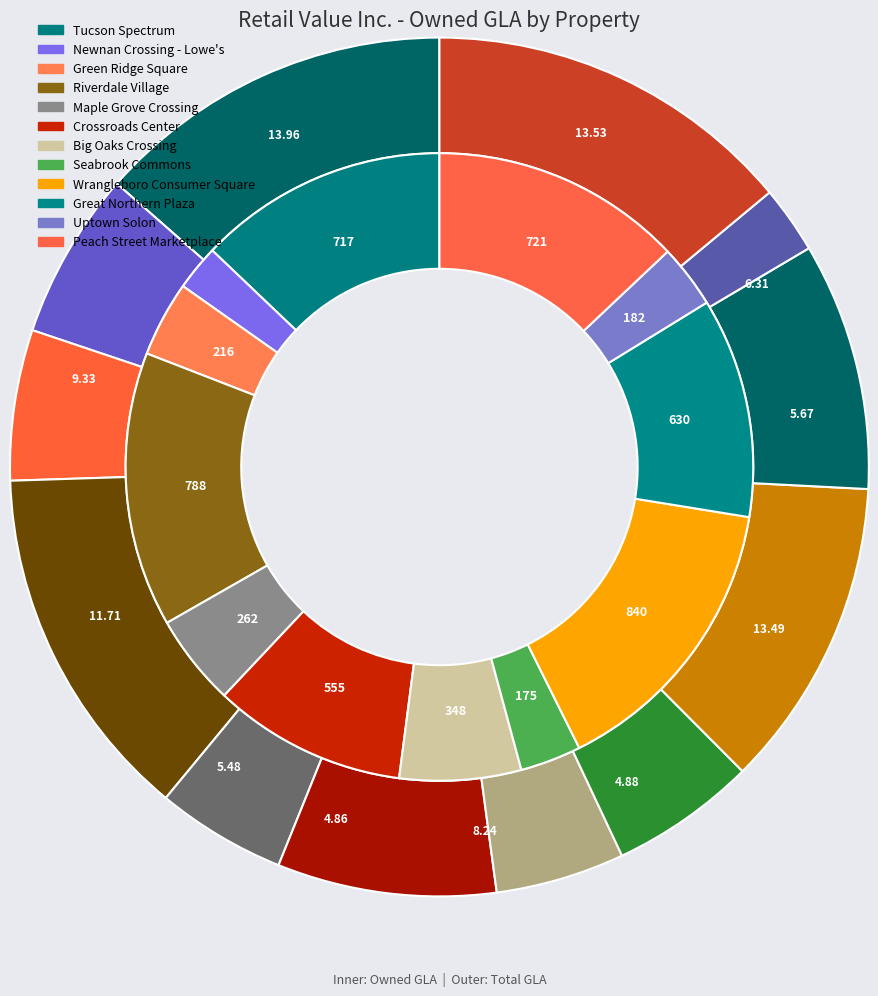

To the nearest percent, what is the difference between the largest and smallest slice percentages?

13%